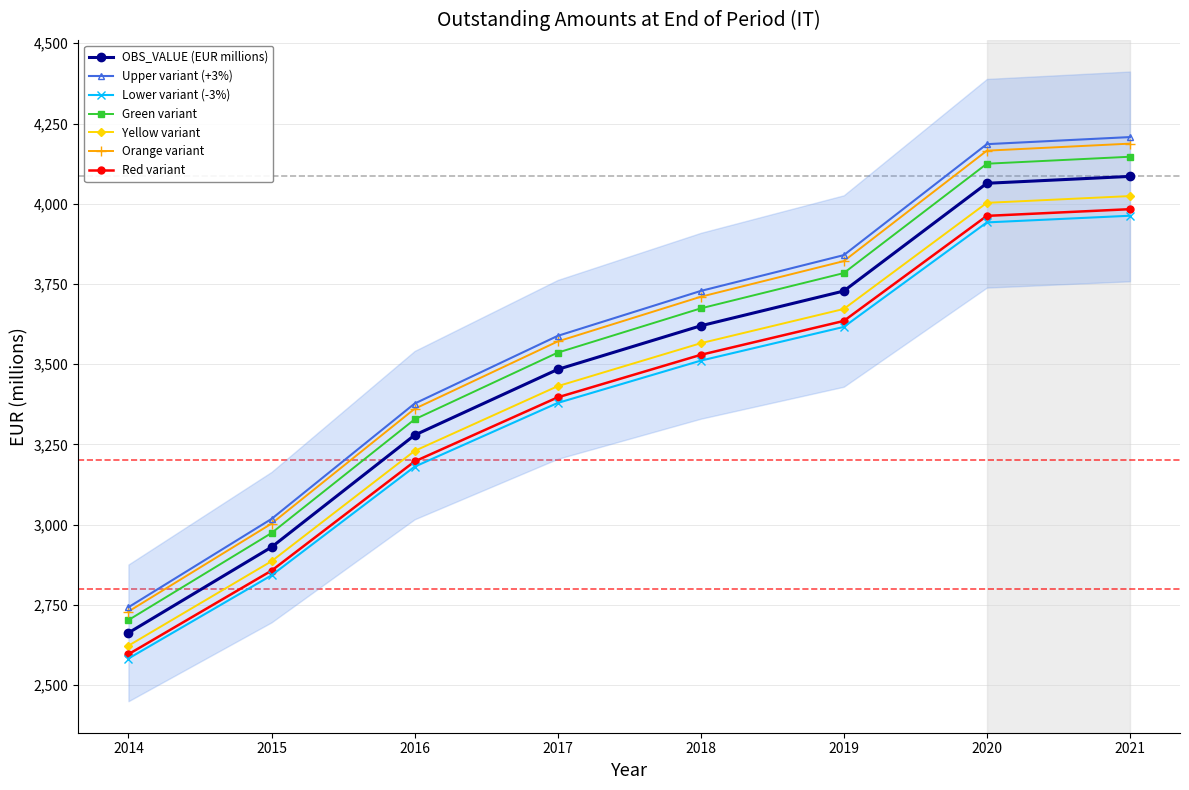

What is the maximum value shown in the chart?

4023.9